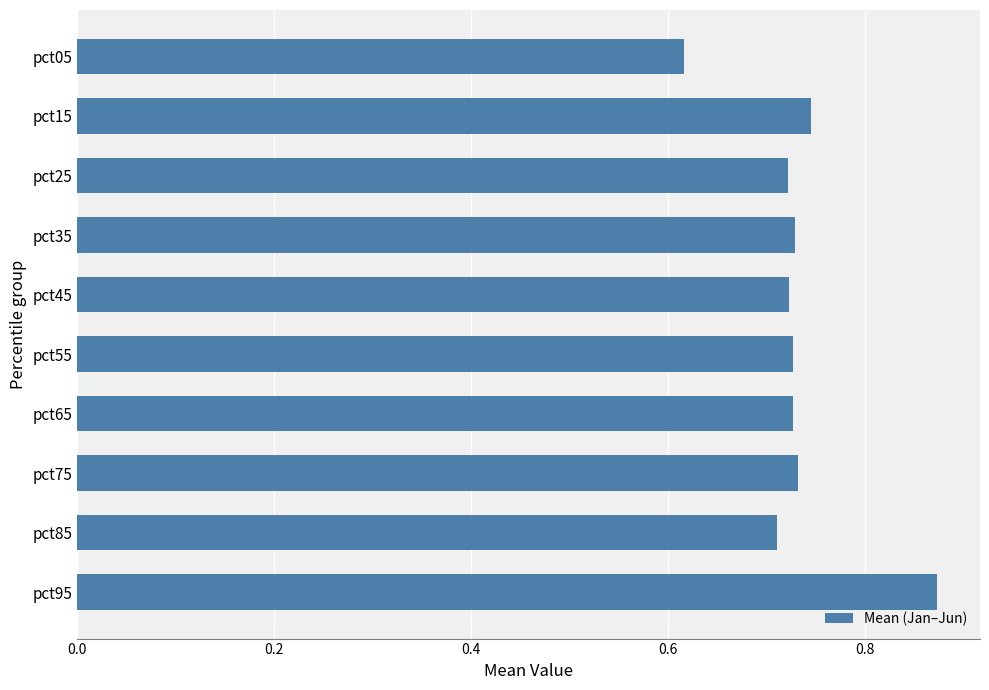

Is it true that the value at pct65 is 0.3?

False